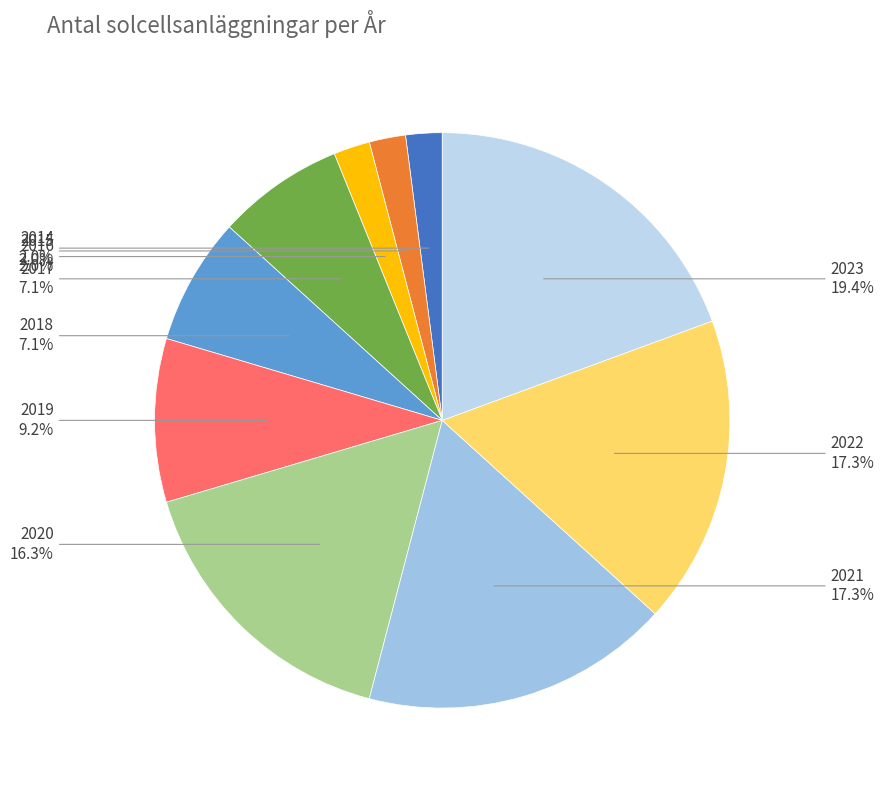

To the nearest percent, what is the average slice percentage?

10%